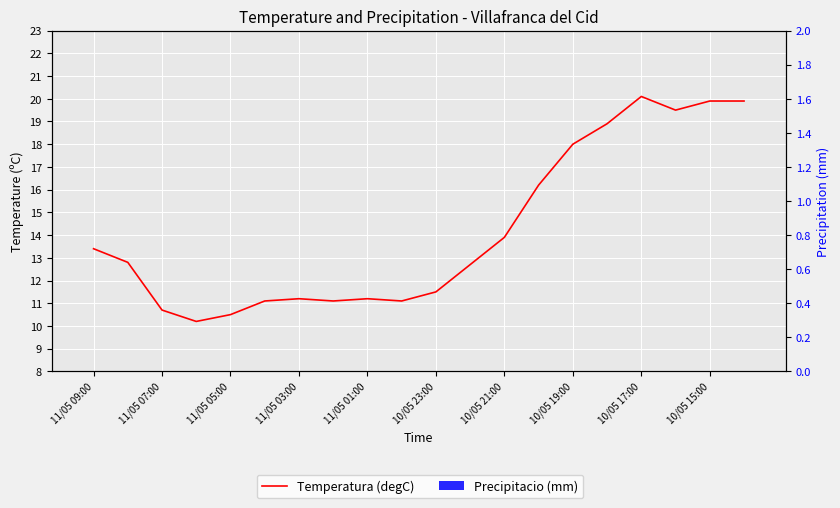

How many bars are there in each group?

2